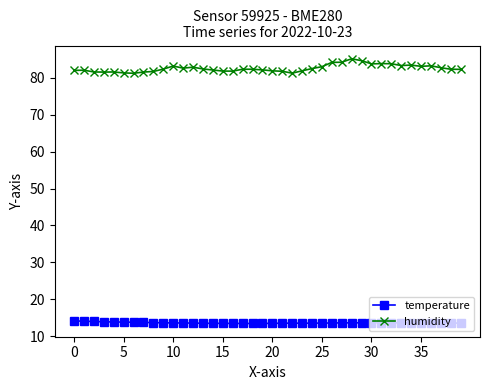

Count the number of data series in this chart.

2